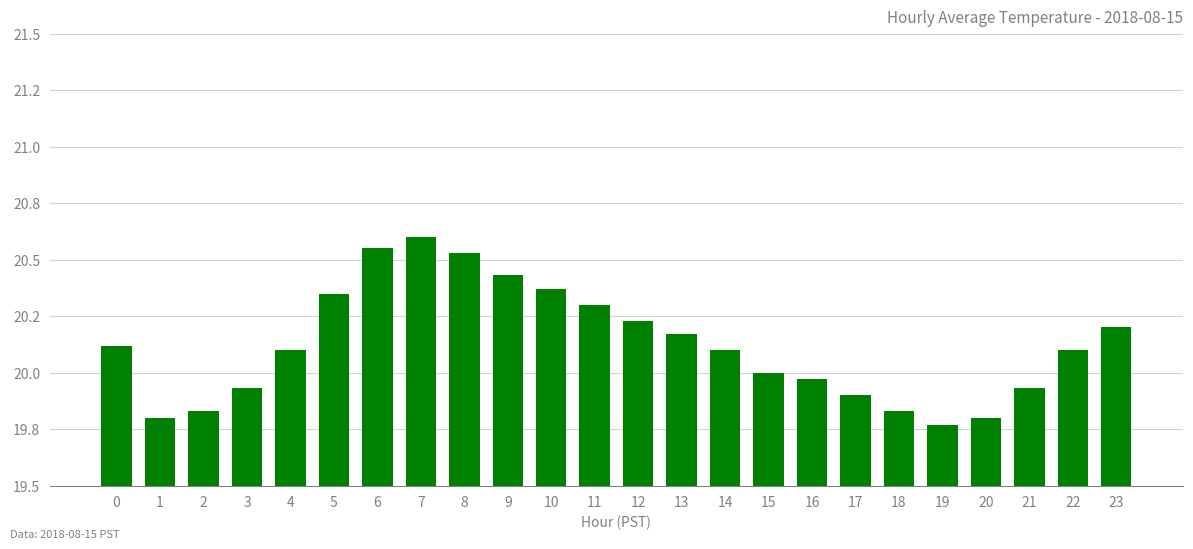

Reading left to right, transcribe all the data shown in this chart.

0=20.1	1=19.8	2=19.8	3=19.9	4=20.1	5=20.4	6=20.6	7=20.6	8=20.5	9=20.4	10=20.4	11=20.3	12=20.2	13=20.2	14=20.1	15=20.0	16=20.0	17=19.9	18=19.8	19=19.8	20=19.8	21=19.9	22=20.1	23=20.2